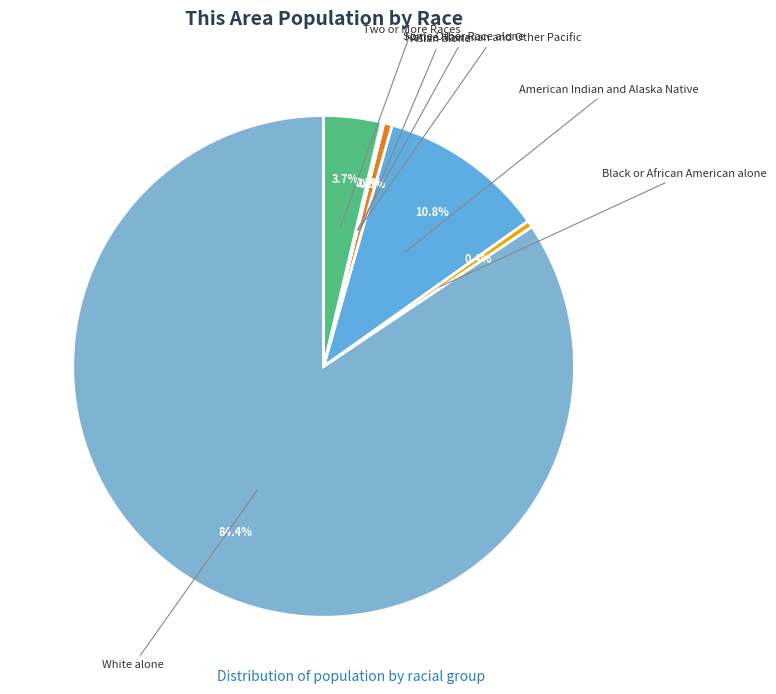

Does Two or More Races represent more than half of the total?

No